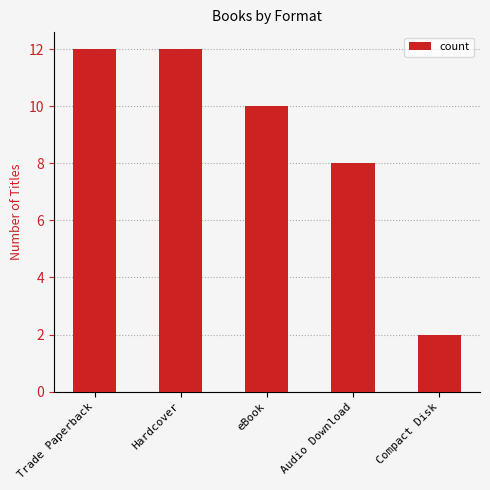

Are the bars horizontal?

No